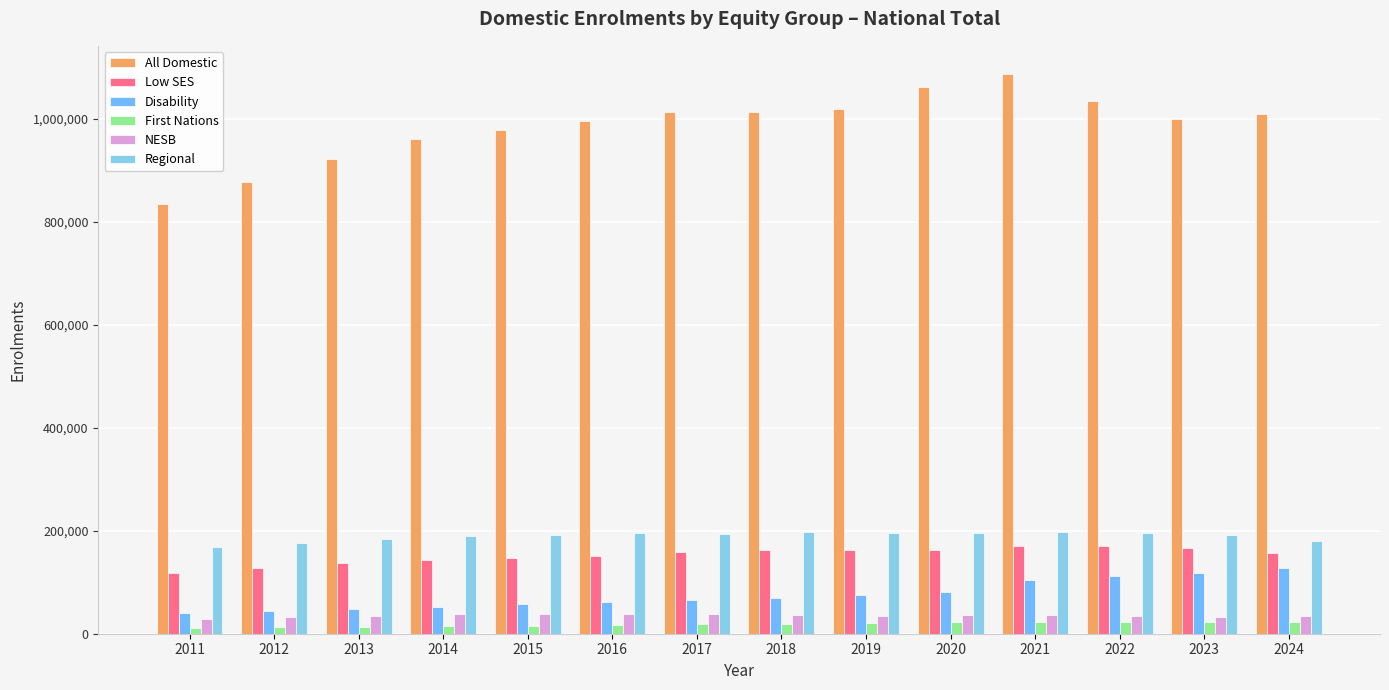

Rank the categories by Disability value from highest to lowest.

2024, 2023, 2022, 2021, 2020, 2019, 2018, 2017, 2016, 2015, 2014, 2013, 2012, 2011